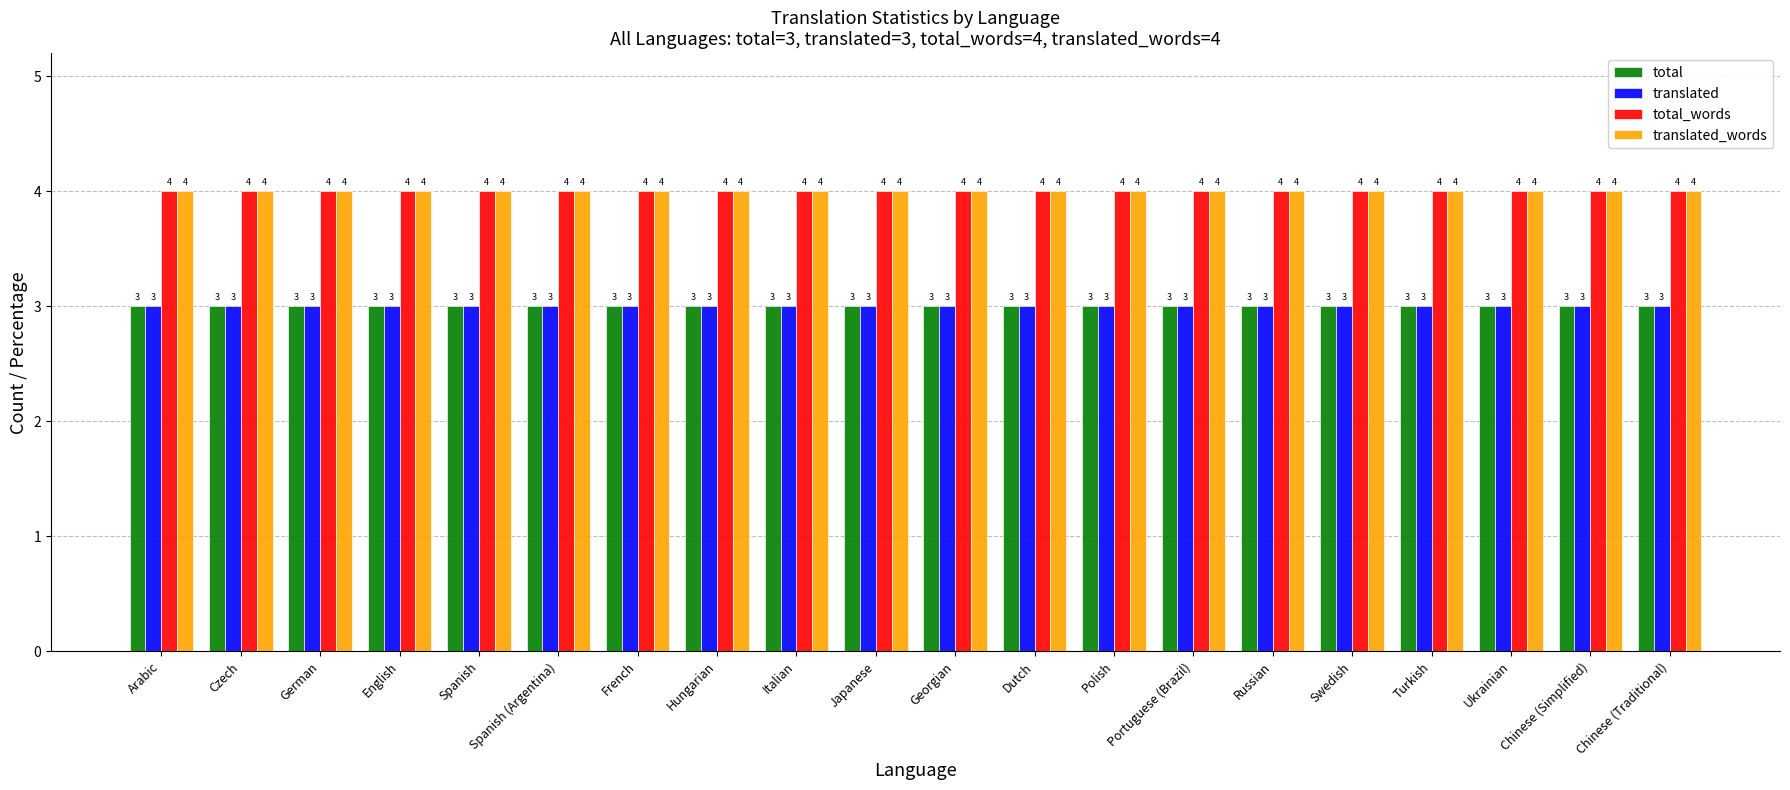

How many groups of bars are there?

20